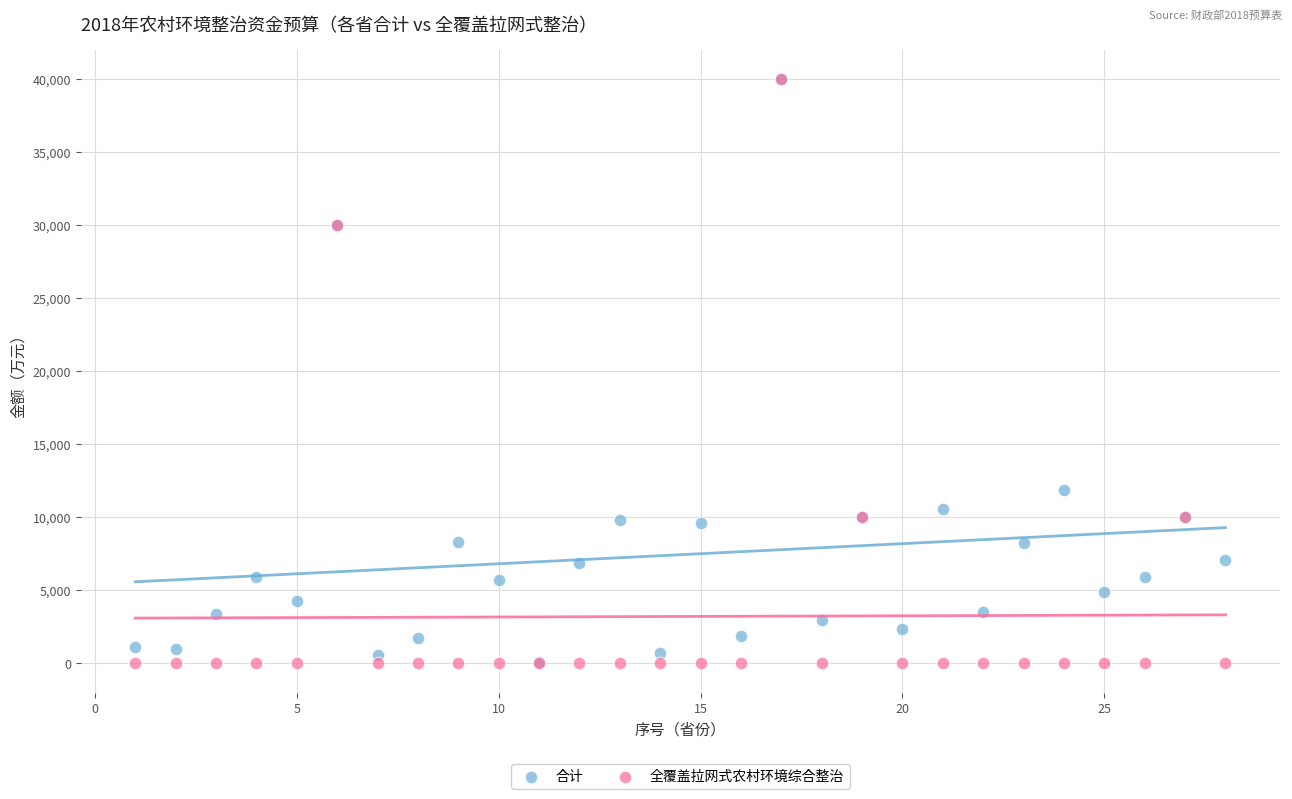

Across all series, what Y value is closest to 20000?

11898